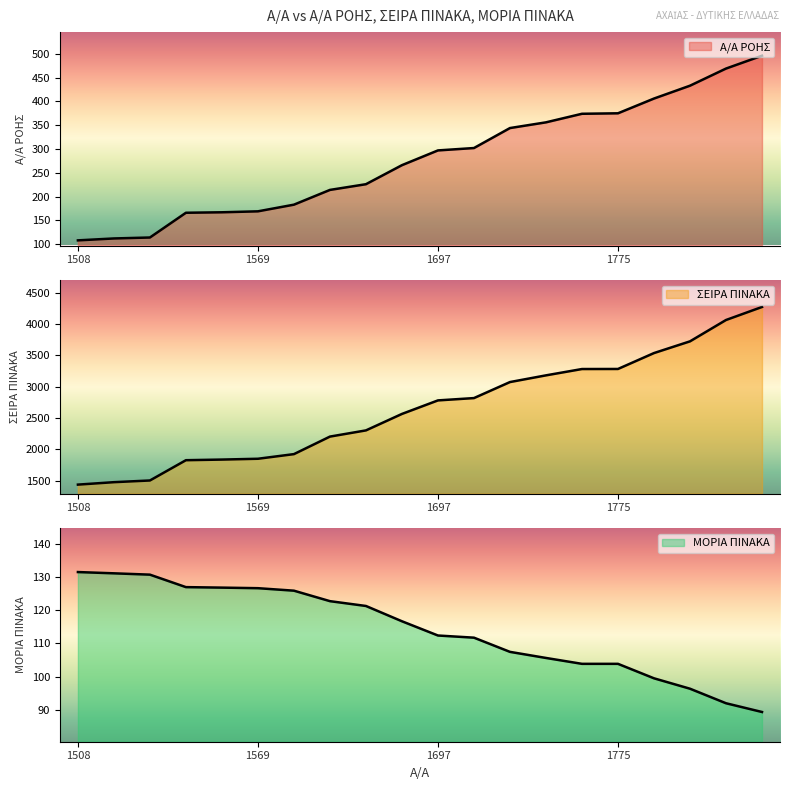

Reading left to right, transcribe all the data shown in this chart.

Α/Α ΡΟΗΣ: 1508=108.0	1512=112.0	1514=114.0	1566=166.0	1567=167.0	1569=169.0	1583=183.0	1614=214.0	1626=226.0	1666=266.0	1697=297.0	1702=302.0	1744=344.0	1756=356.0	1774=374.0	1775=375.0	1806=406.0	1833=433.0	1869=469.0	1896=496.0
ΣΕΙΡΑ ΠΙΝΑΚΑ: 1508=1436.0	1512=1475.0	1514=1502.0	1566=1826.0	1567=1836.0	1569=1849.0	1583=1923.0	1614=2203.0	1626=2302.0	1666=2565.0	1697=2781.0	1702=2818.0	1744=3074.0	1756=3181.0	1774=3282.0	1775=3283.0	1806=3537.0	1833=3724.0	1869=4065.0	1896=4273.0
ΜΟΡΙΑ ΠΙΝΑΚΑ: 1508=131.5	1512=131.1	1514=130.7	1566=127.0	1567=126.8	1569=126.6	1583=125.9	1614=122.7	1626=121.3	1666=116.7	1697=112.4	1702=111.8	1744=107.5	1756=105.7	1774=103.9	1775=103.9	1806=99.5	1833=96.4	1869=92.0	1896=89.4